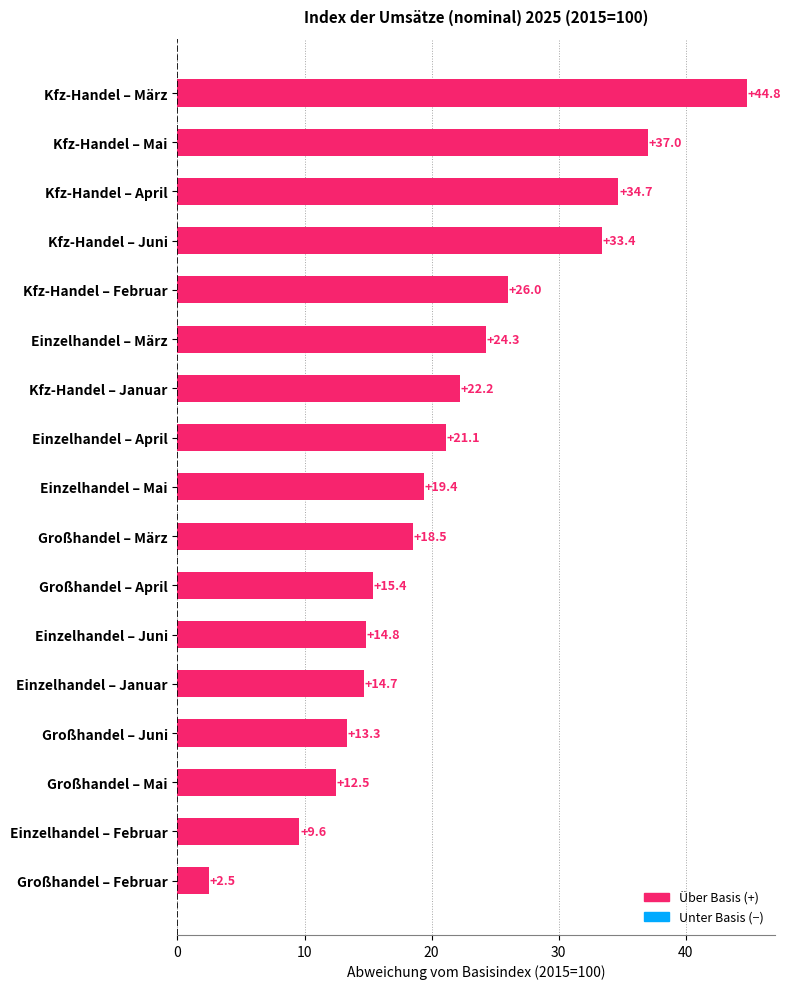

What is the change in value from Kfz-Handel – Juni to Kfz-Handel – April?

+1.3